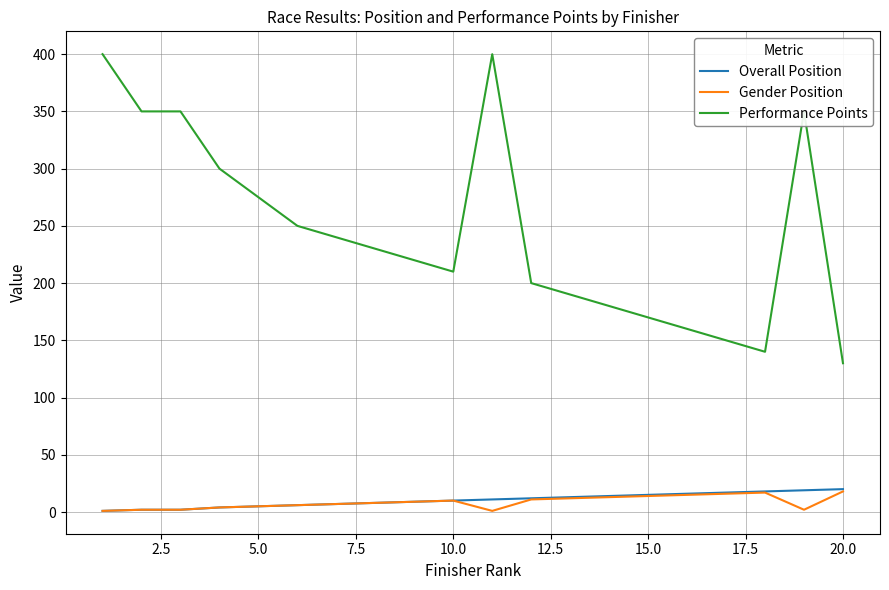

Which series has the largest range (max minus min)?

Performance Points